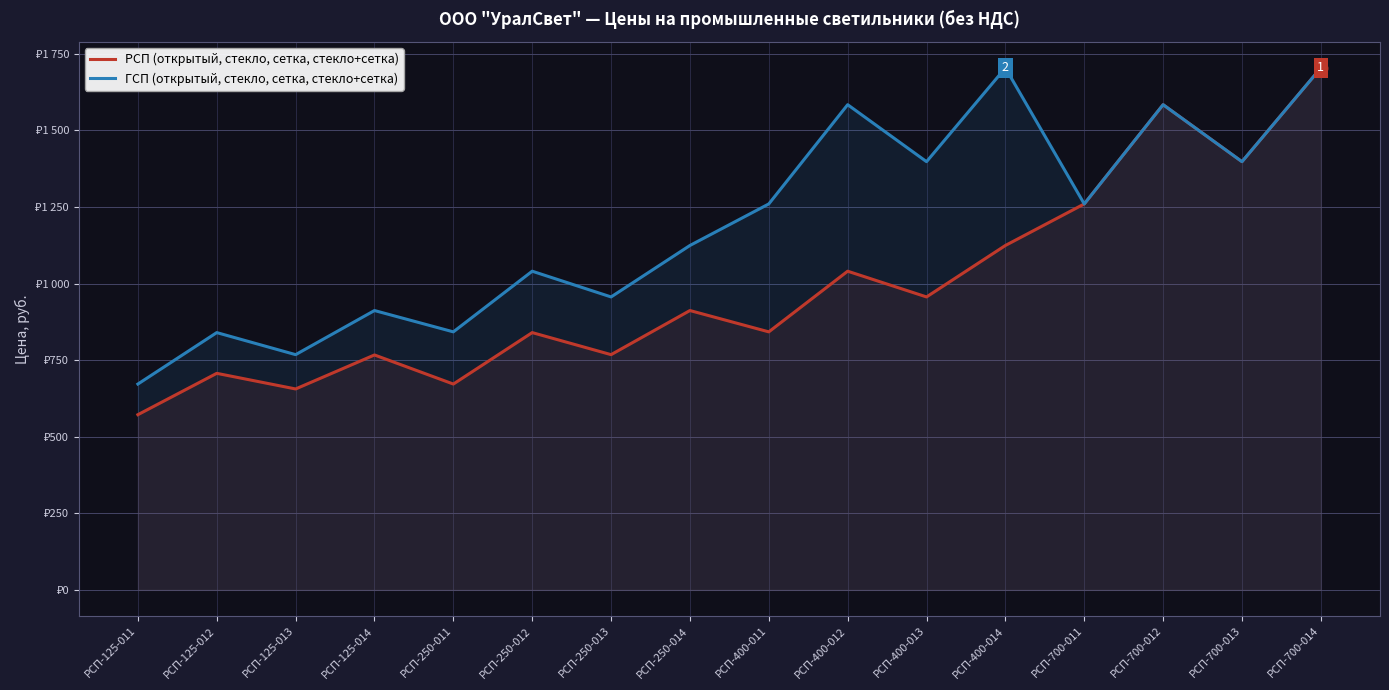

What is the label of the 8th point from the right?

РСП-400-011